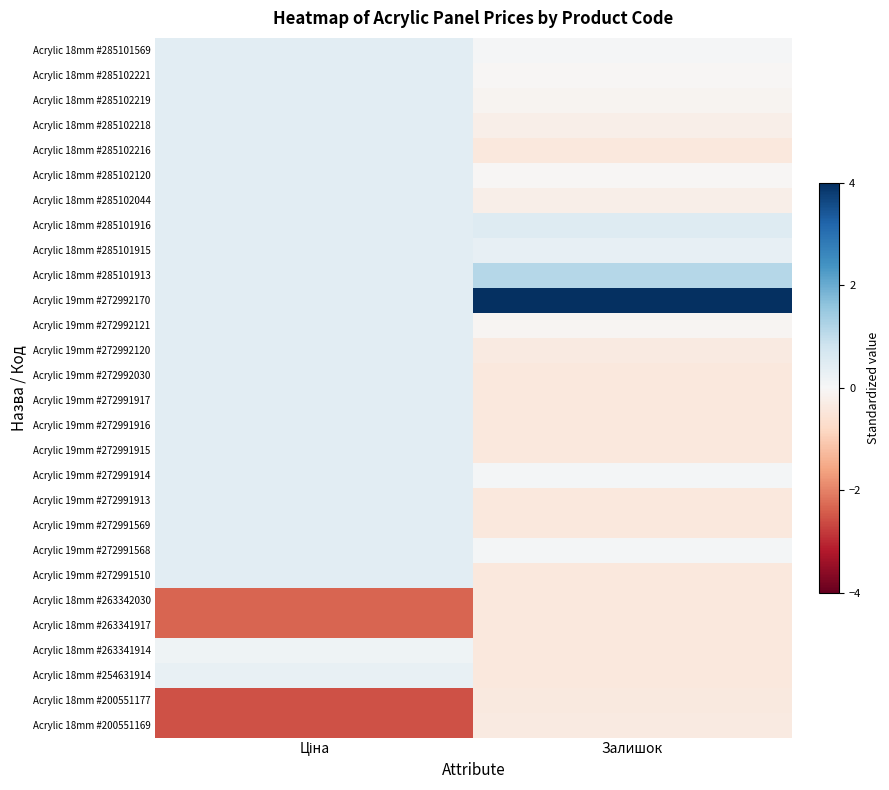

How many data points does each series have?

2